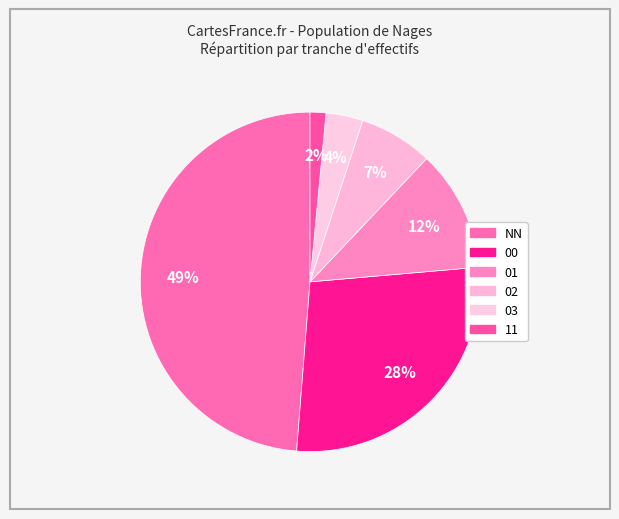

What percentage do 02 and 03 together represent?

10.6%